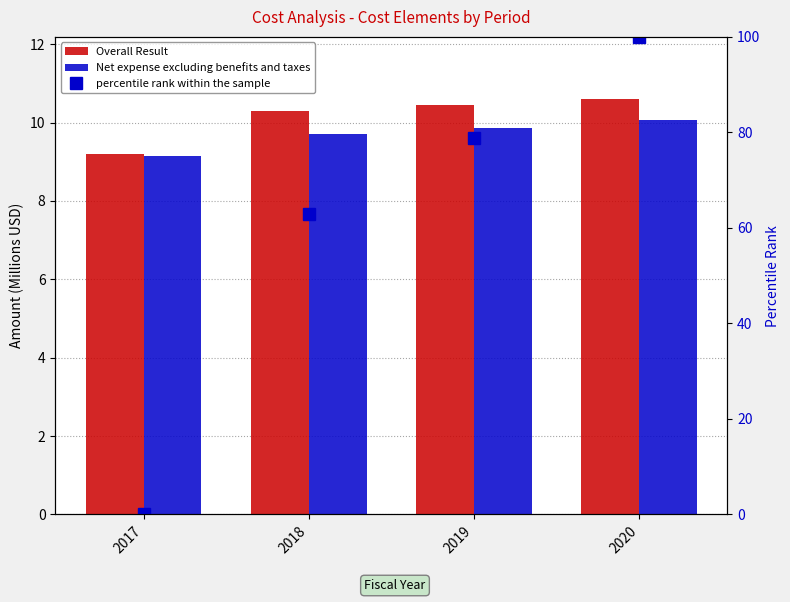

Which series has the largest total across all categories?

percentile rank within the sample